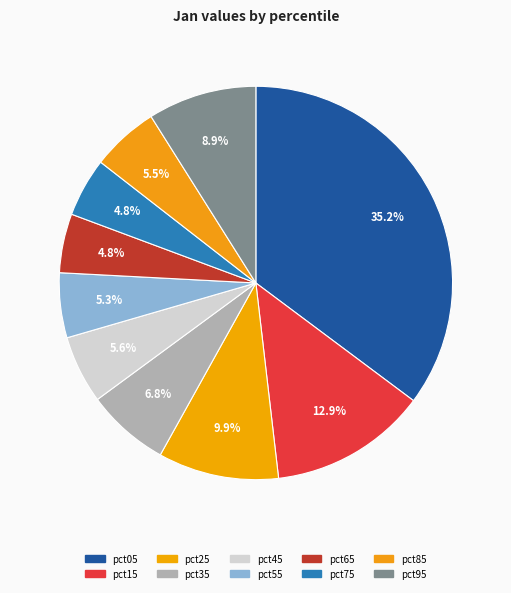

Is there any slice that represents more than half of the pie?

No